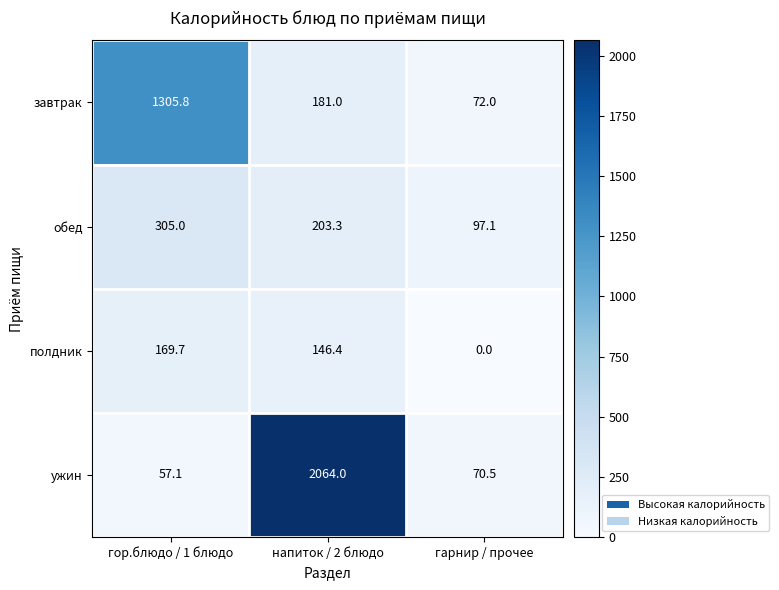

List the series in order of their overall mean, highest first.

ужин, завтрак, обед, полдник